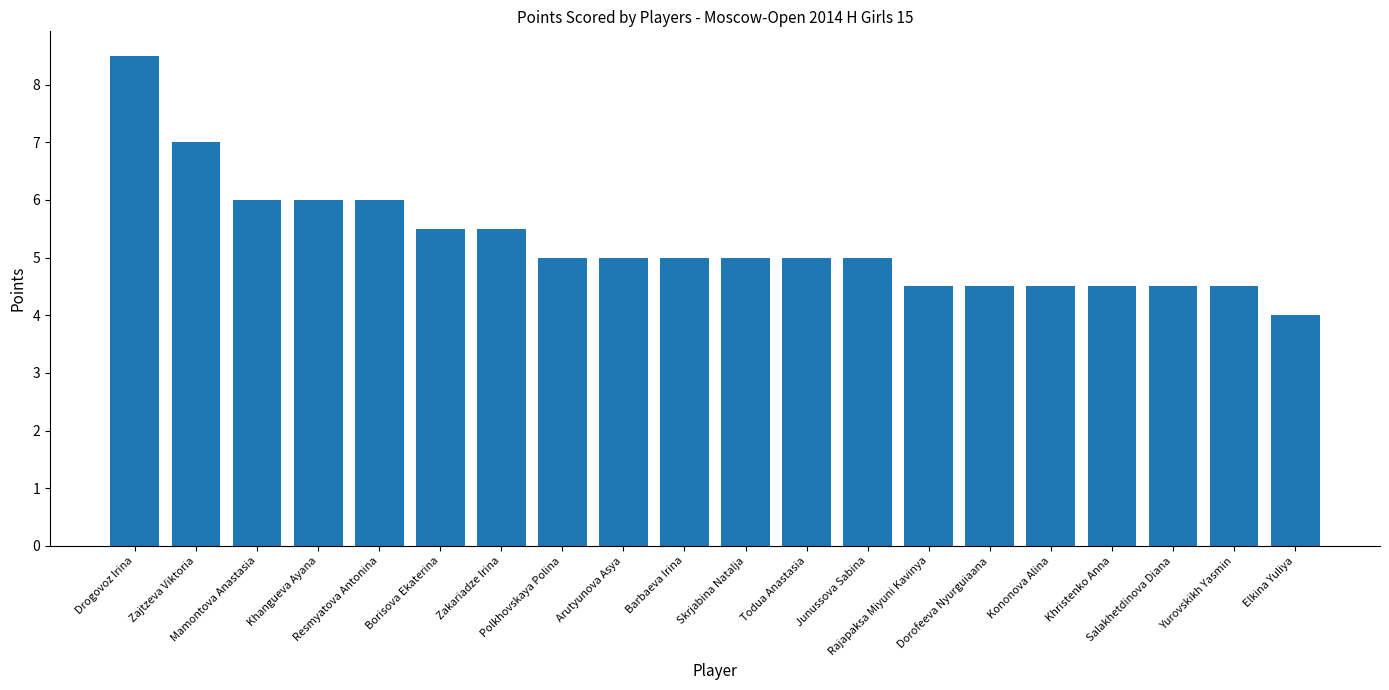

What is the smallest value displayed?

4.0